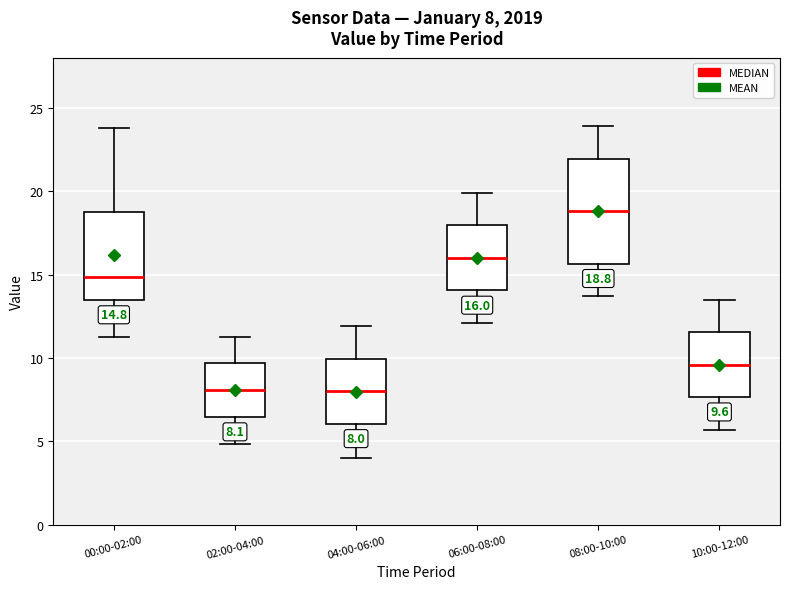

Which box is the tallest, from its lower edge to its upper edge?

08:00-10:00